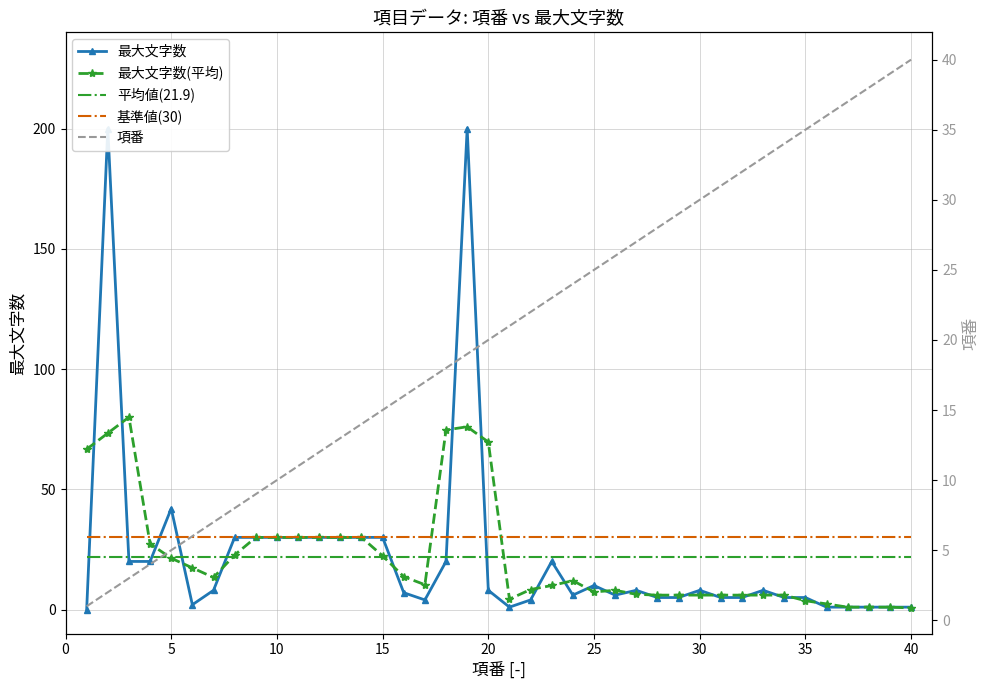

What are all the series names shown in the legend?

最大文字数, 最大文字数(平均), 平均値(21.9), 基準値(30), 項番